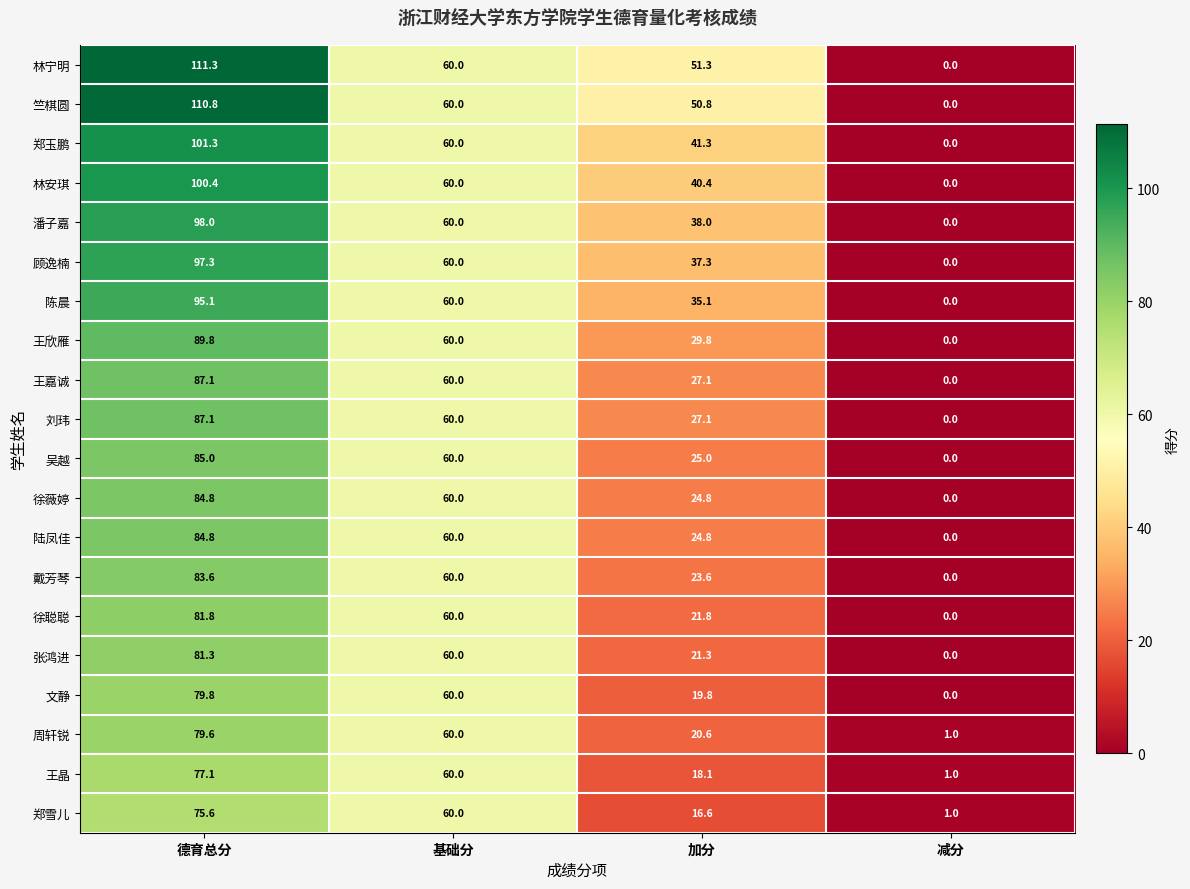

What is the difference between the 林宁明 values at 减分 and 加分?

51.3